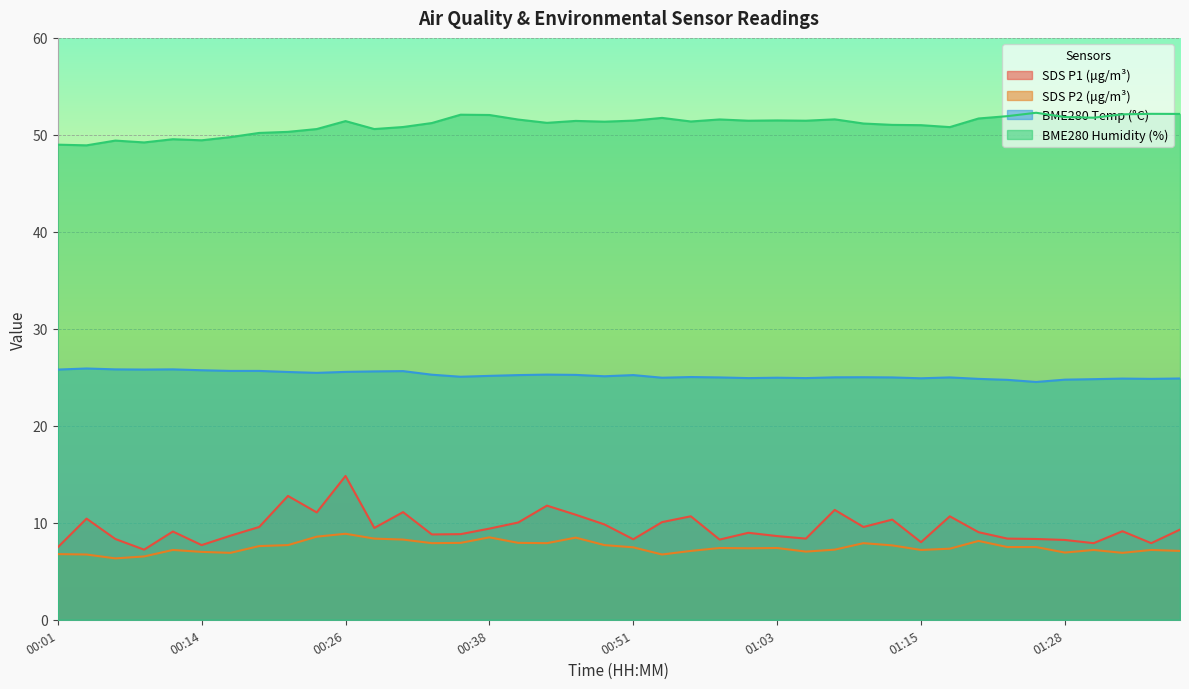

Does the chart display data point markers on the line(s)?

No